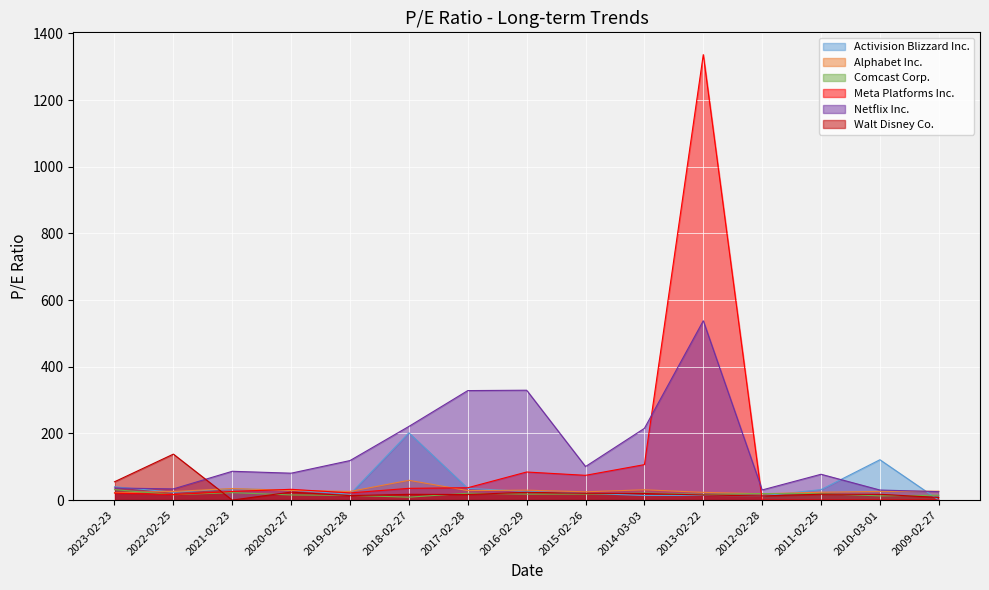

What is the sum of the Netflix Inc. values at 2014-03-03 and 2013-02-22?

753.1